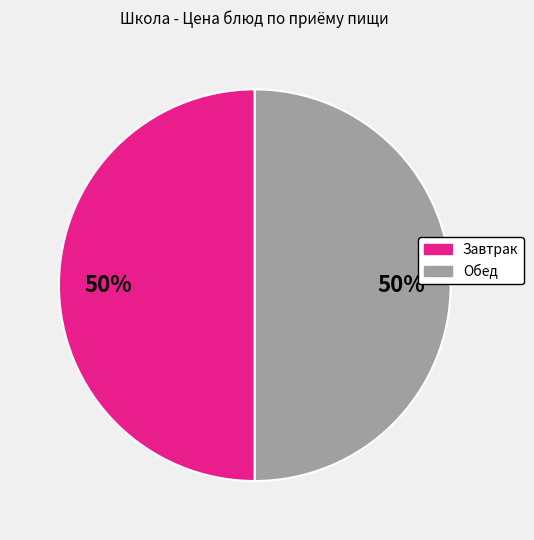

To the nearest percent, what is the average slice percentage?

50%